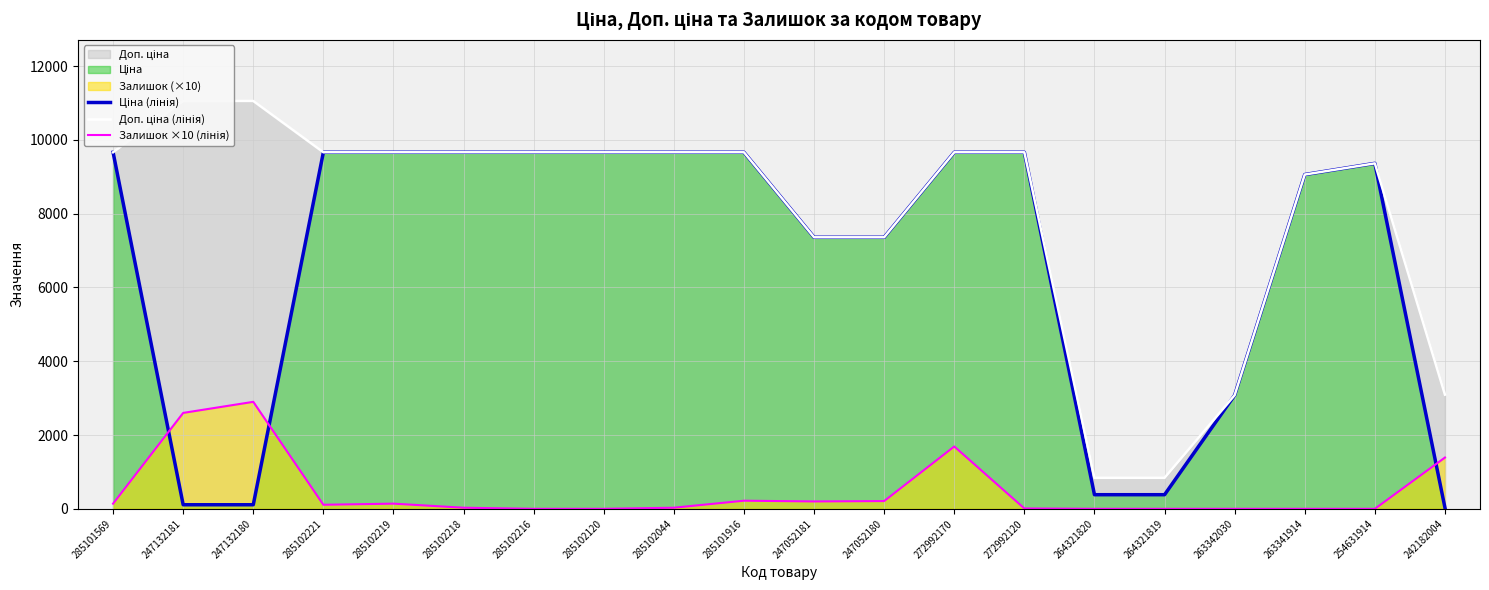

At 285102219, list the series in order from smallest to largest.

Залишок ×10 (лінія), Ціна (лінія), Доп. ціна (лінія)